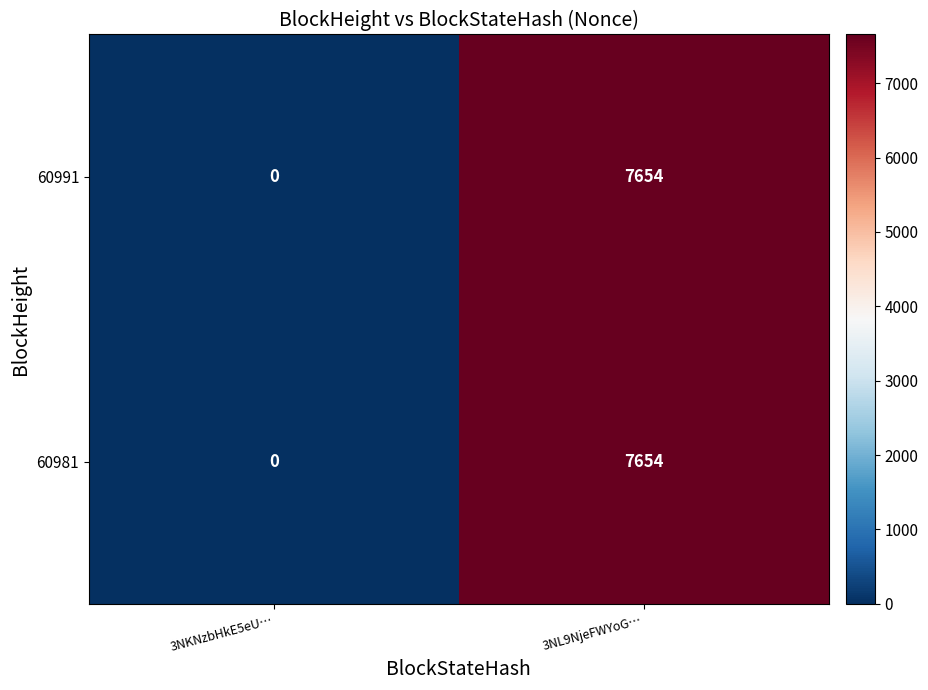

What is the greatest value displayed?

7654